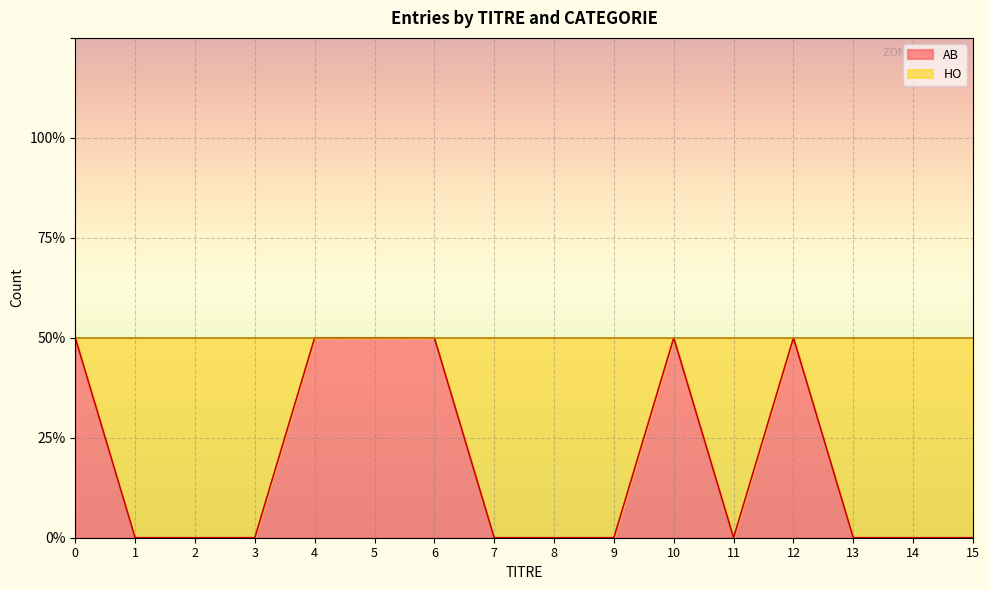

What is the sum of all values?

6